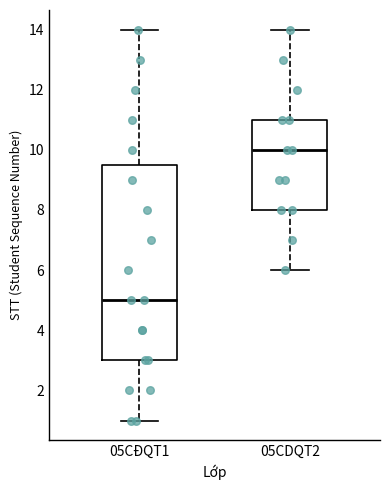

Which box is the tallest, from its lower edge to its upper edge?

05CĐQT1